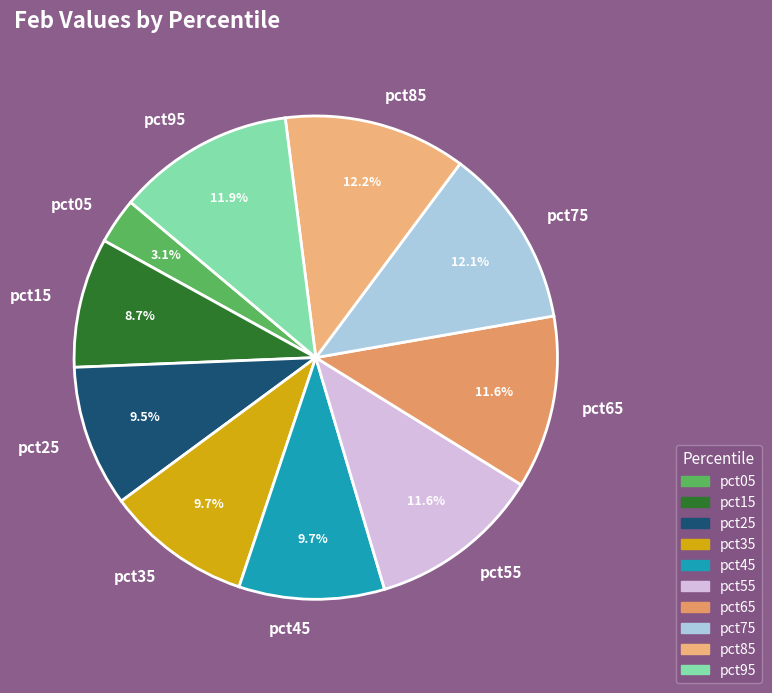

The pct15 slice represents 9% of the pie. True or false?

True